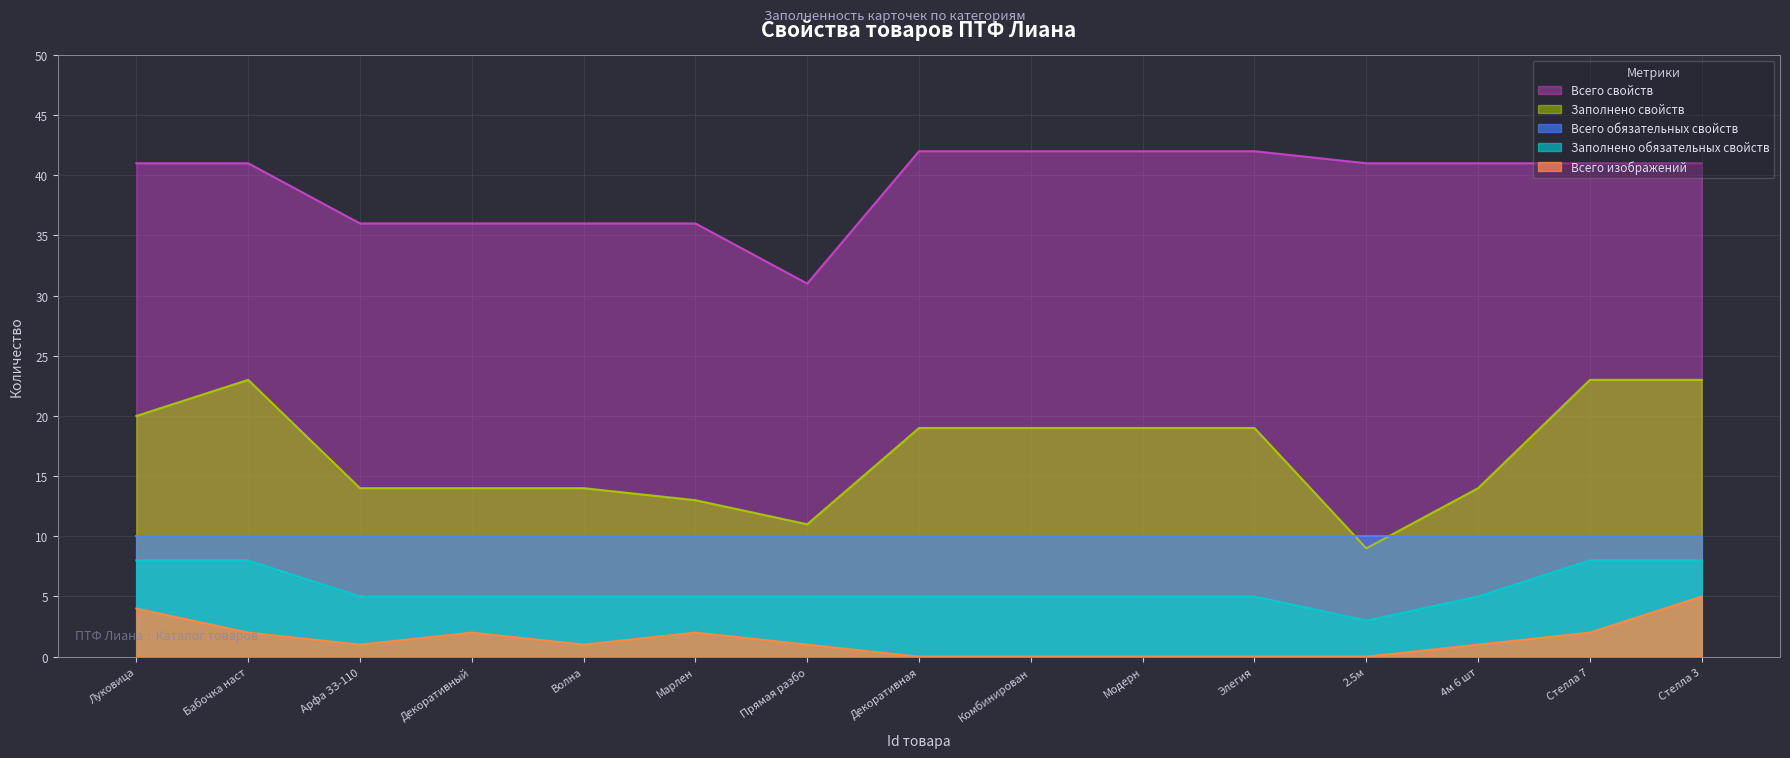

True or false: Заполнено свойств and Всего изображений intersect in this chart.

False